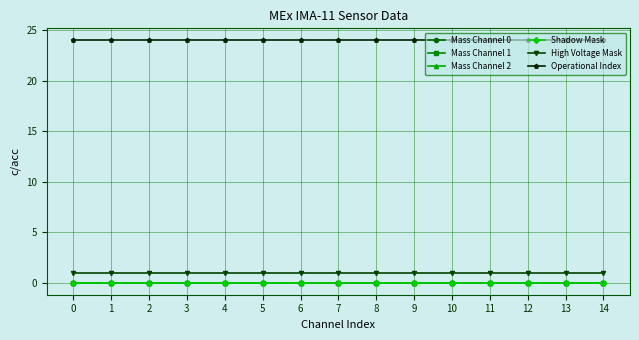

True or false: Operational Index and Mass Channel 2 cross at least once.

False